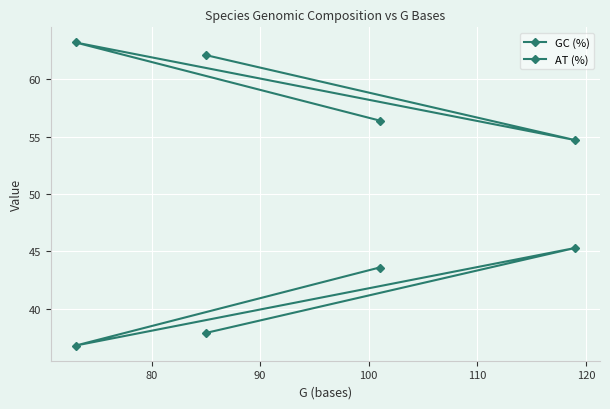

What are all the series names shown in the legend?

GC (%), AT (%)